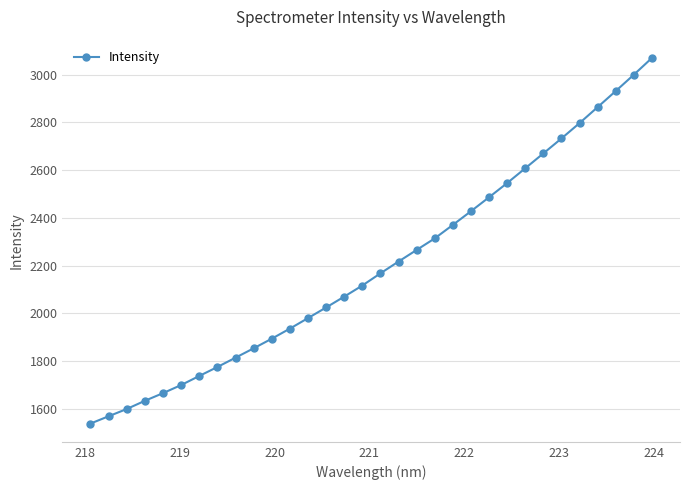

True or false: there are more than 2 points higher than both neighbors.

False